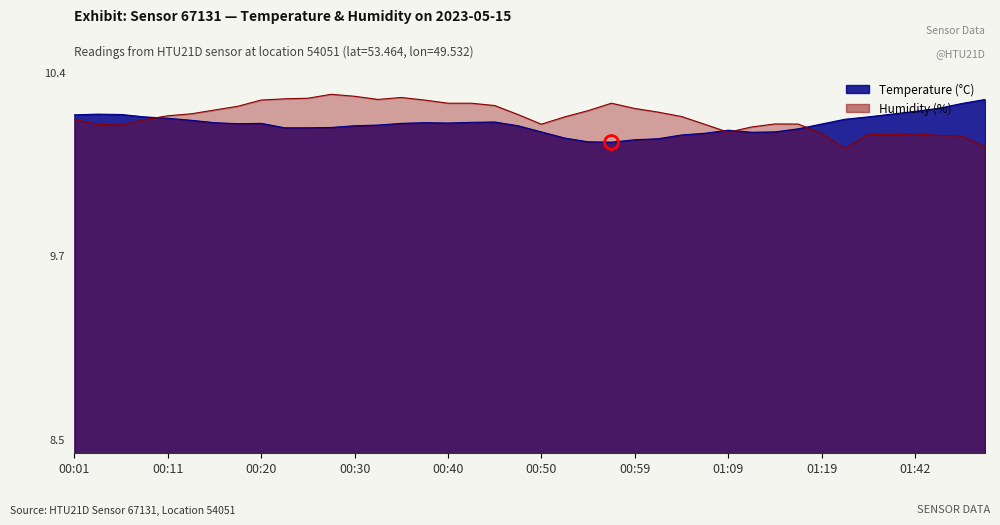

Which series has the largest total across all categories?

humidity